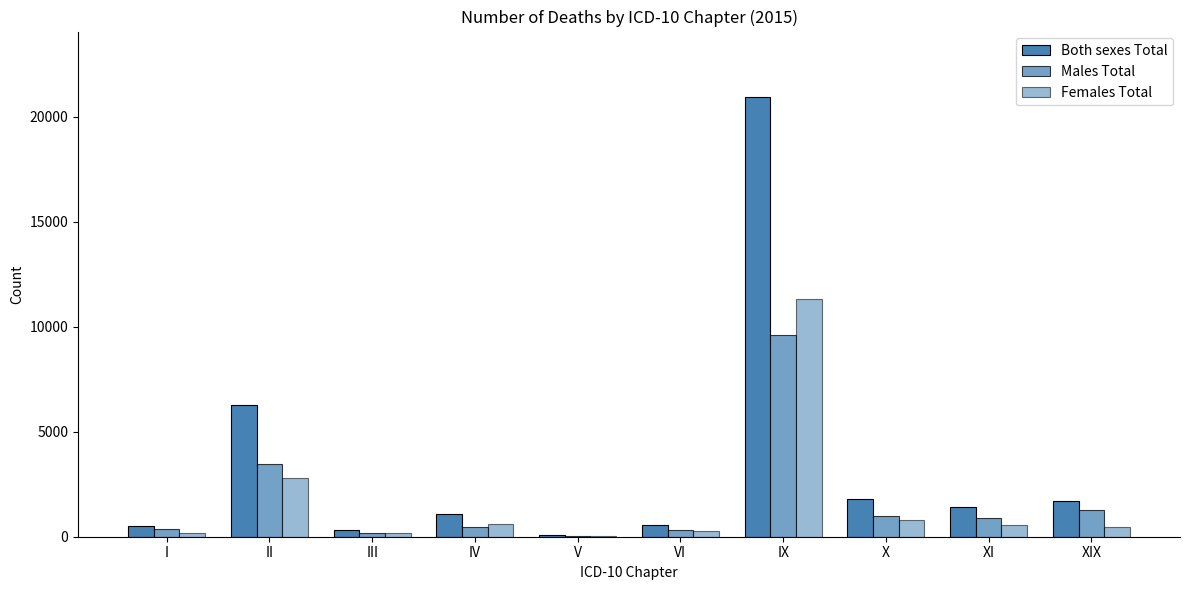

True or false: Both sexes Total has a value of 938 at VI.

False